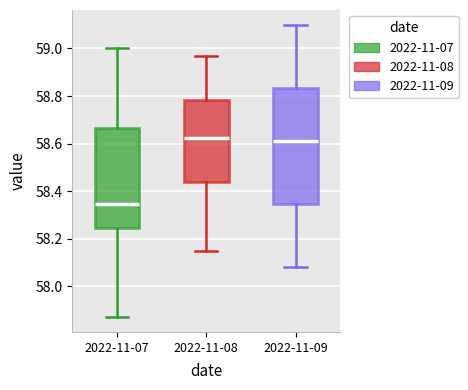

Reading left to right, read every box against the y-axis: the position of its median line, the range the box covers, and the ends of its whiskers. The values are not printed on the chart, so give them approximately, as read against the axis.

2022-11-07: median 58.34, box 58.24 to 58.66, whiskers 57.88 to 59.00
2022-11-08: median 58.62, box 58.44 to 58.78, whiskers 58.16 to 58.98
2022-11-09: median 58.62, box 58.34 to 58.84, whiskers 58.08 to 59.10